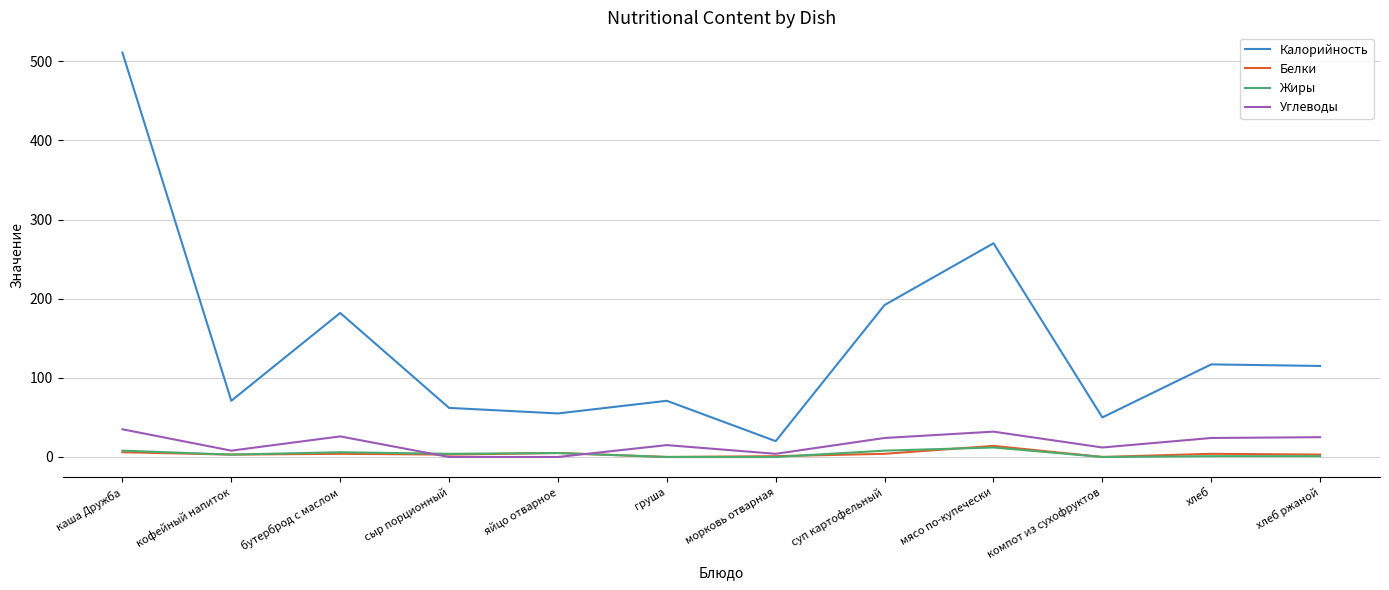

How many lines are shown in the chart?

4